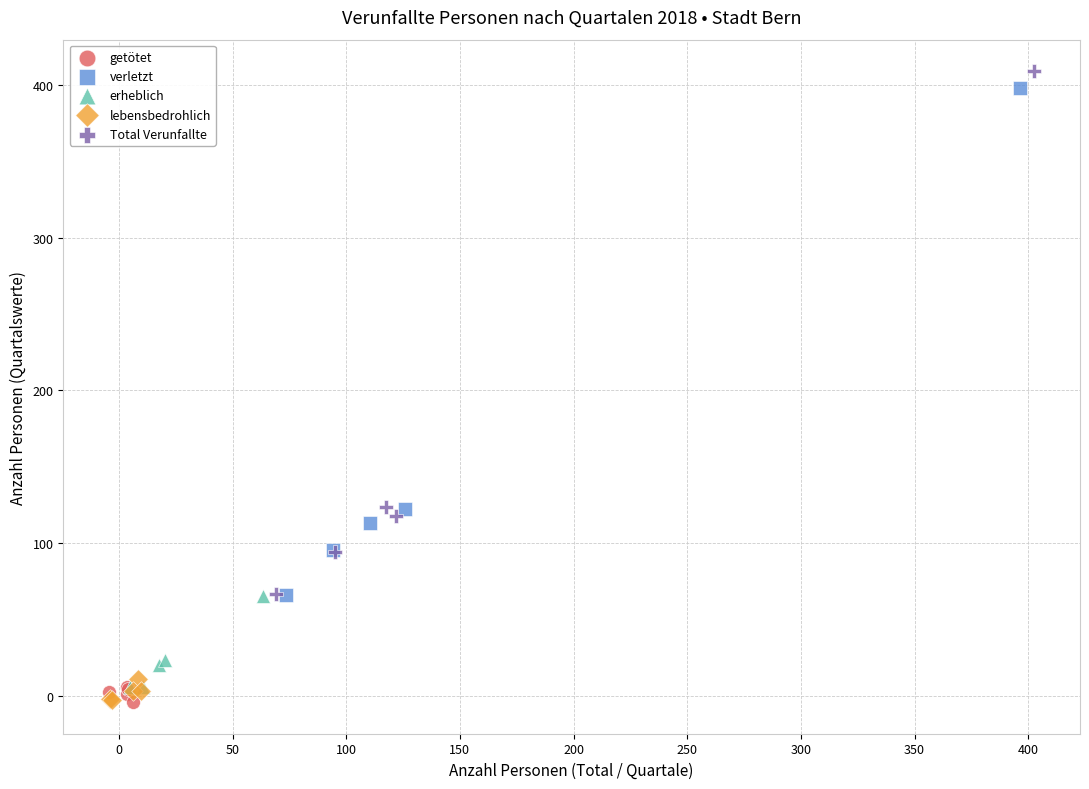

Which series reaches the maximum Y coordinate?

Total Verunfallte